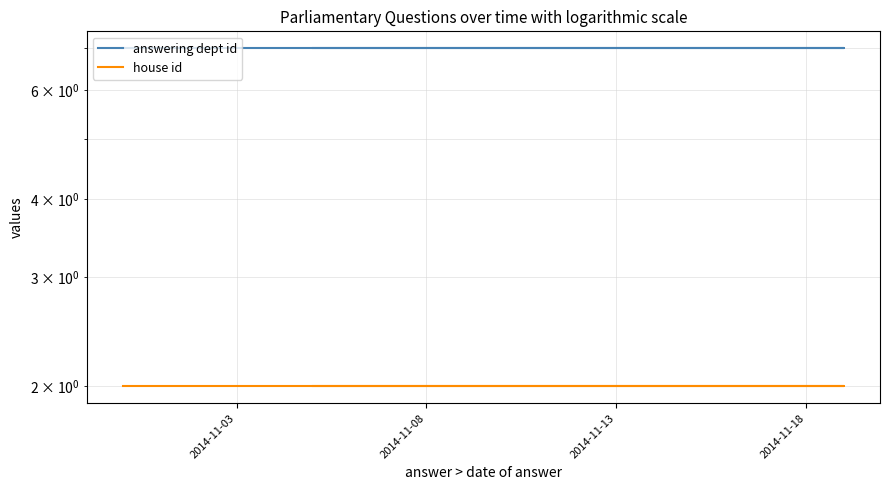

The value of answering dept id at 7 is 4. True or false?

False